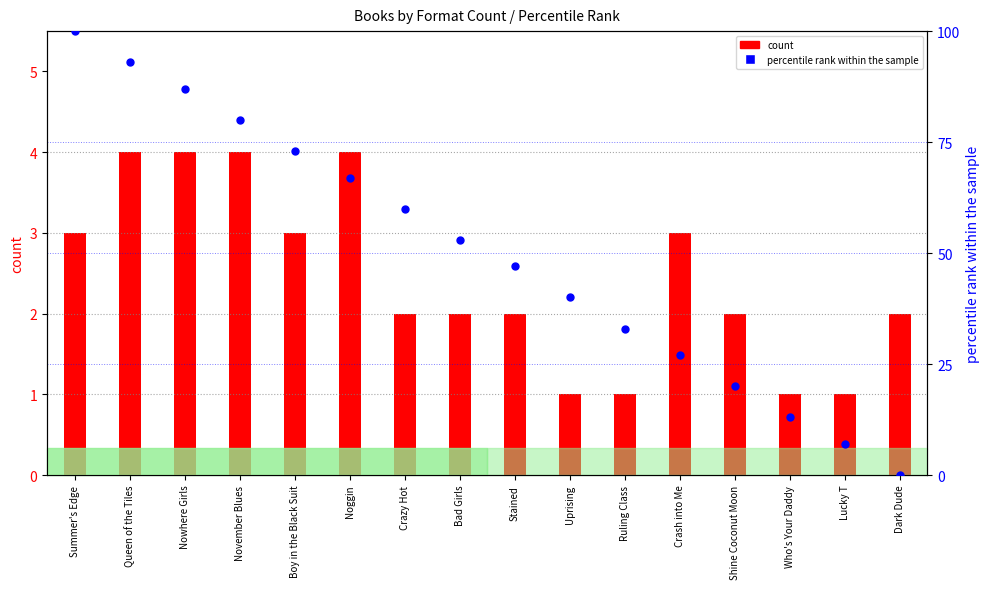

What is the change in value from Queen of the Tiles to Bad Girls?

-40